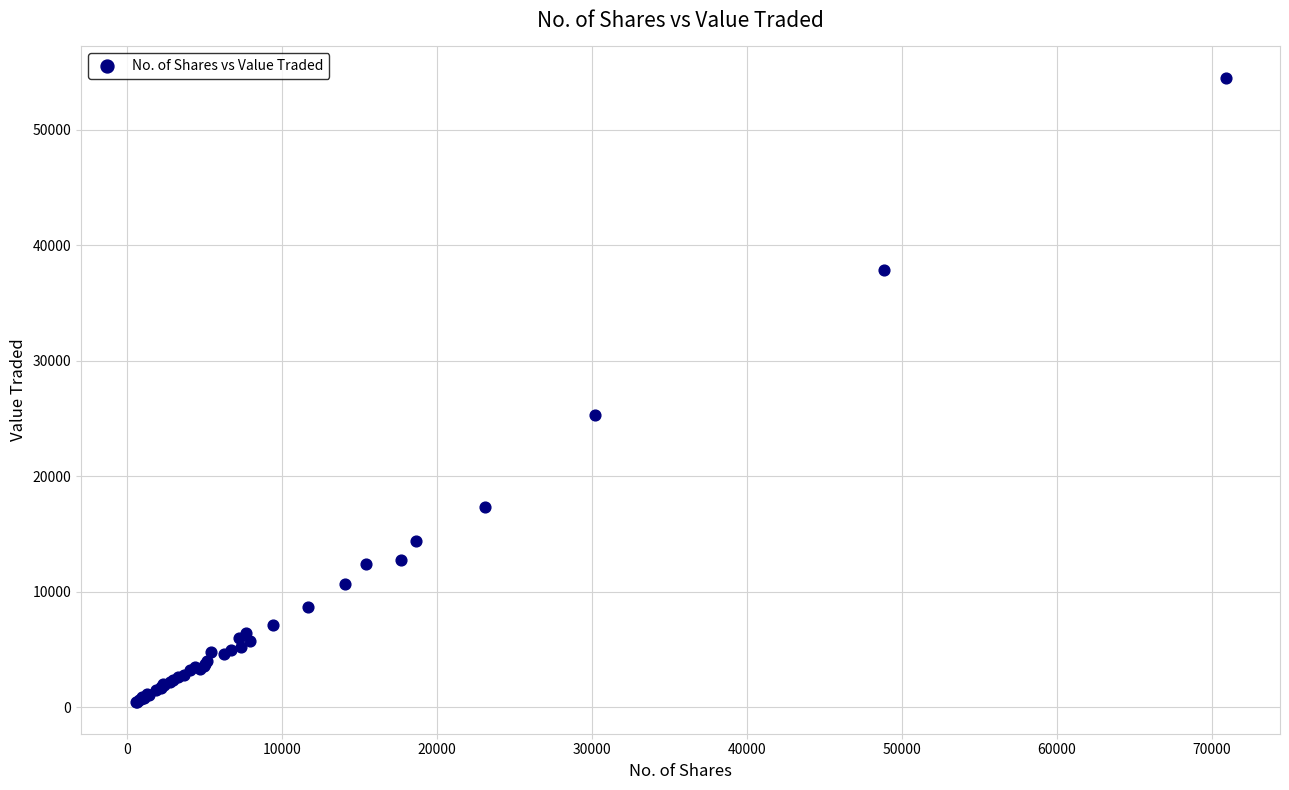

What Y value in the scatter plot is closest to 27450?

25323